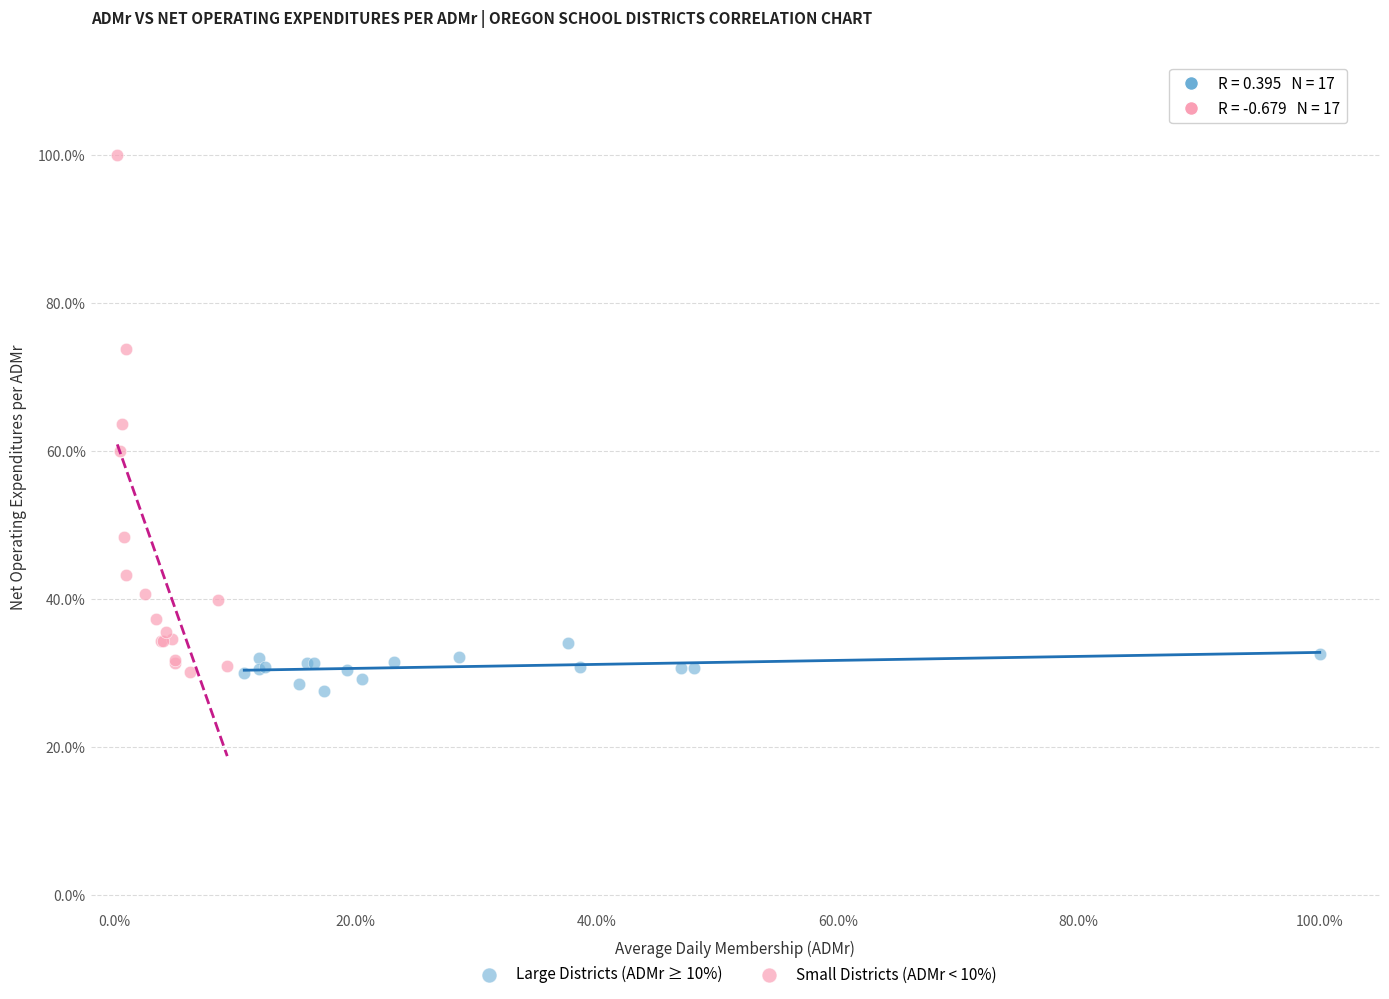

What are all the series names shown in the legend?

Large Districts (ADMr ≥ 10%), Small Districts (ADMr < 10%)